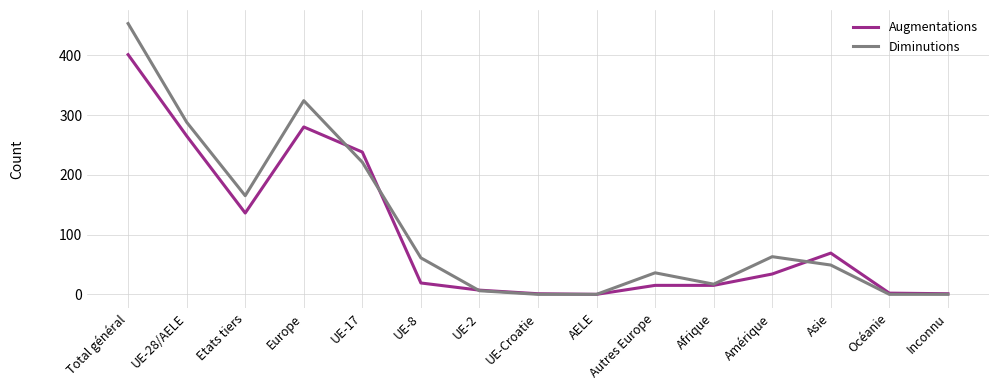

What is the spread (max minus min) of values at Europe?

44